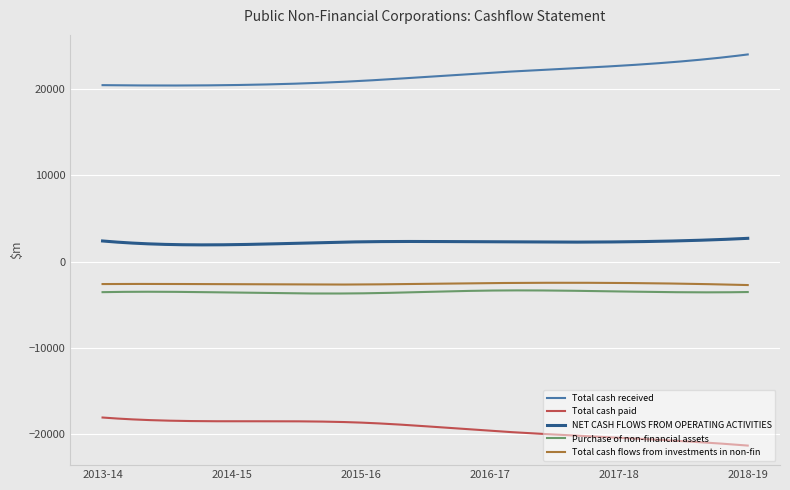

True or false: NET CASH FLOWS FROM OPERATING ACTIVITIES and Total cash paid cross at least once.

False